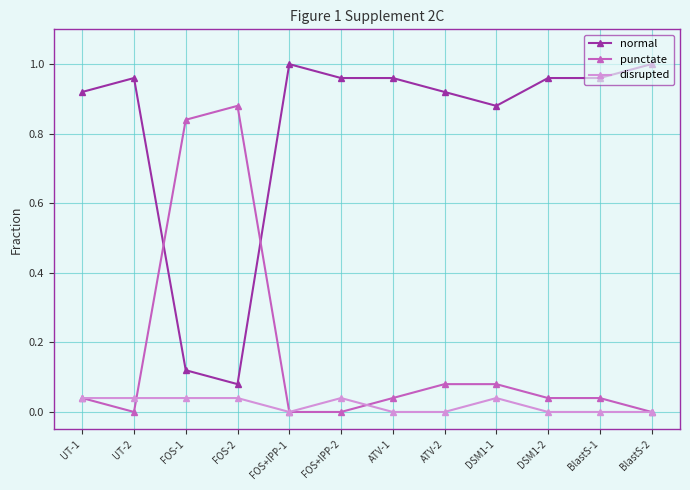

At which category does normal reach its first local peak?

UT-2